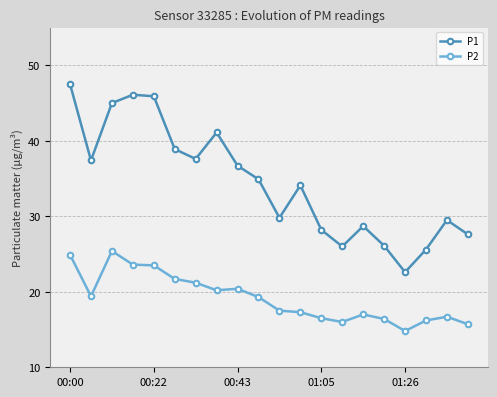

What is the smallest value displayed?

14.8